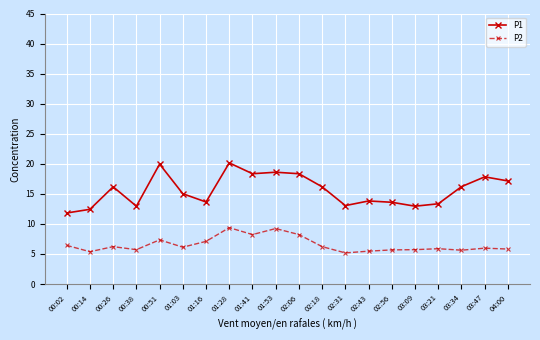

The P2 series shows 7.1 at 01:16. True or false?

True